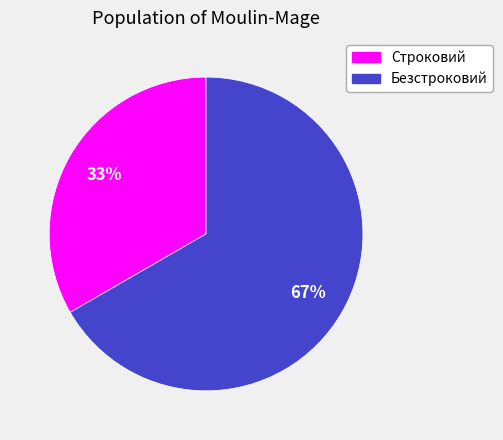

To the nearest percent, what portion does Строковий represent?

33%